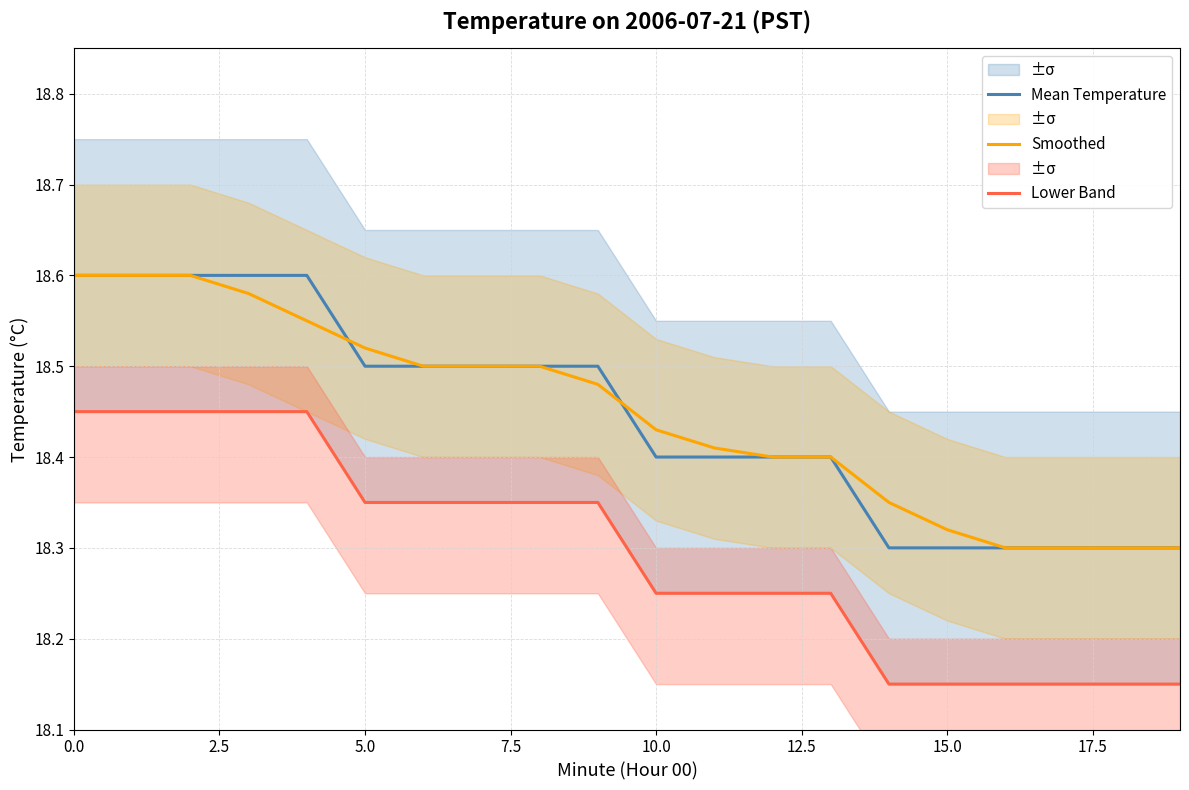

True or false: Mean Temperature and Smoothed cross at least once.

True